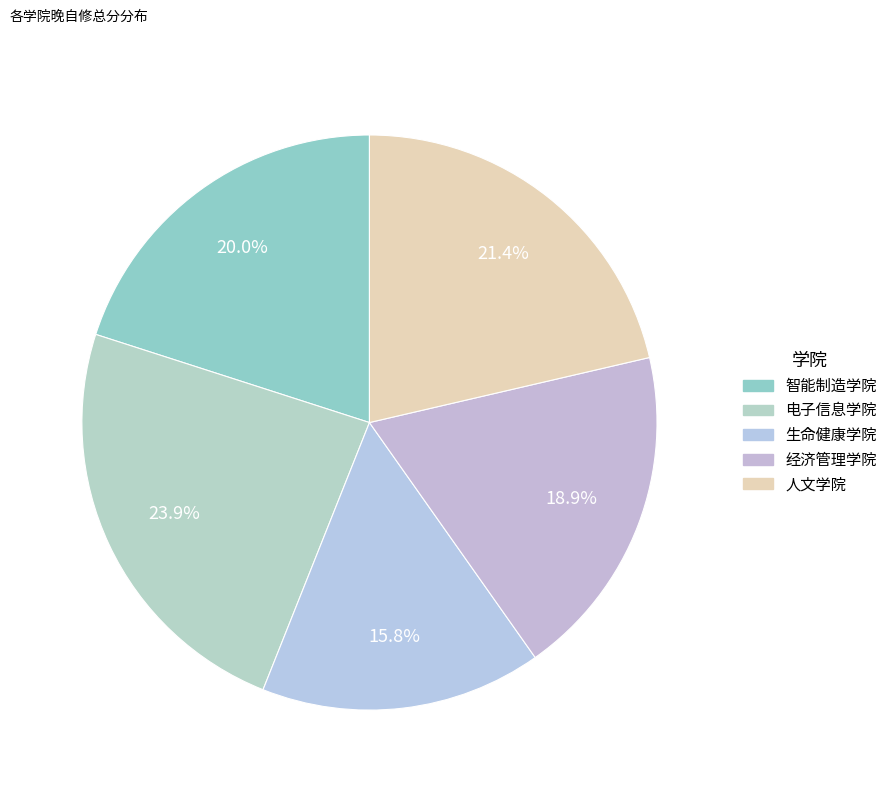

Between 生命健康学院 and 智能制造学院, which is larger?

智能制造学院